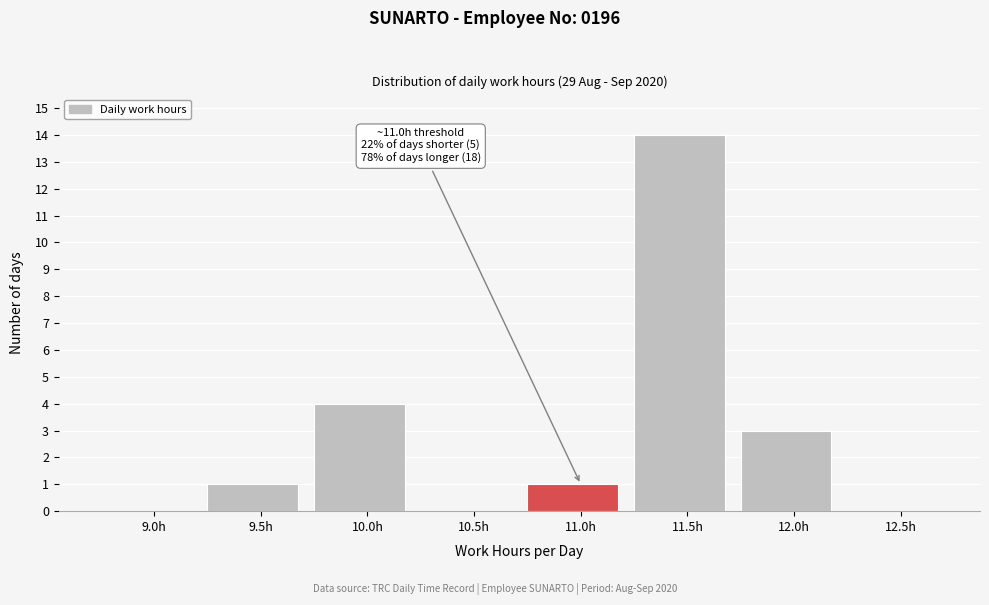

Reading left to right, extract all data points from this chart.

9.0h=0	9.5h=1	10.0h=4	10.5h=0	11.0h=1	11.5h=14	12.0h=3	12.5h=0